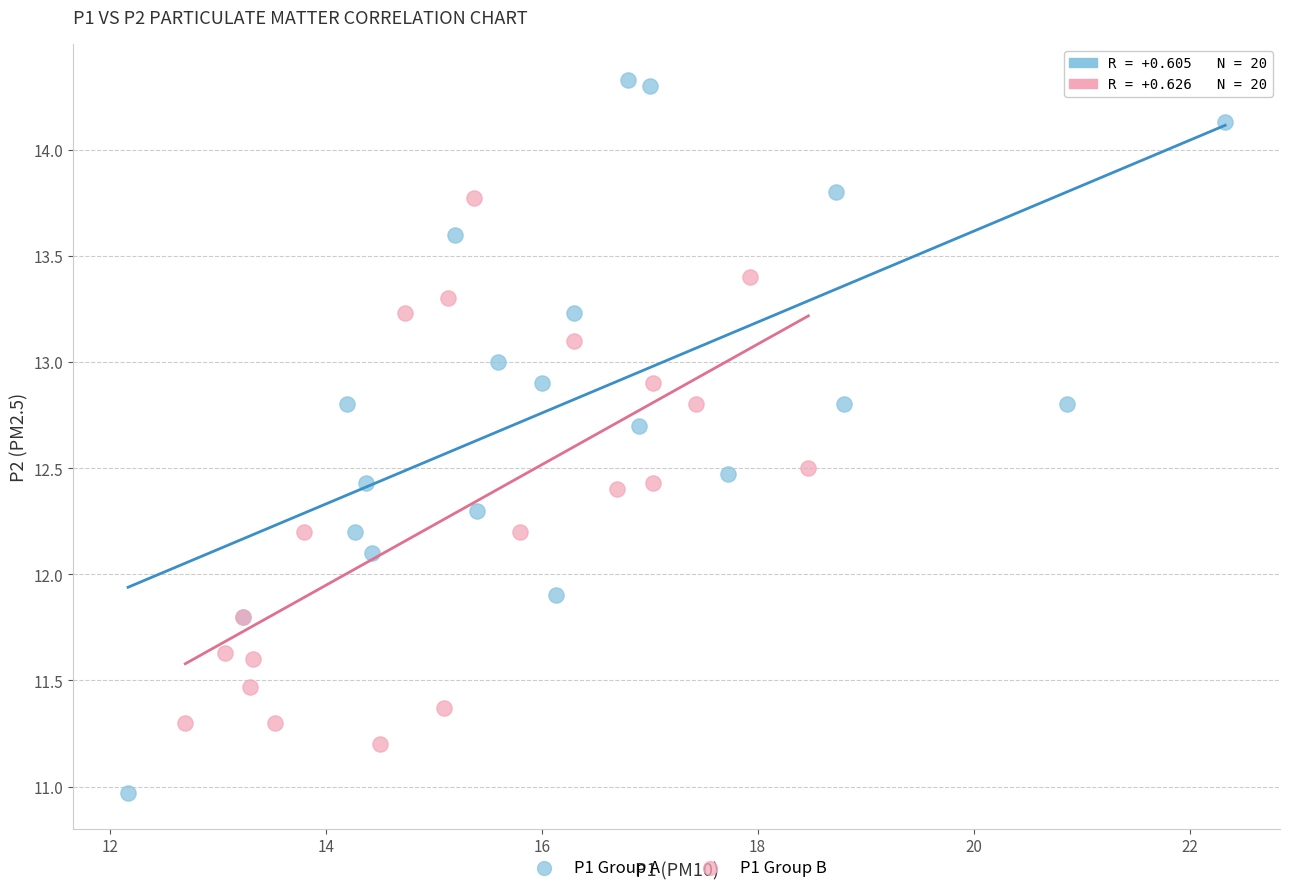

What are all the series names shown in the legend?

P1 Group A, P1 Group B